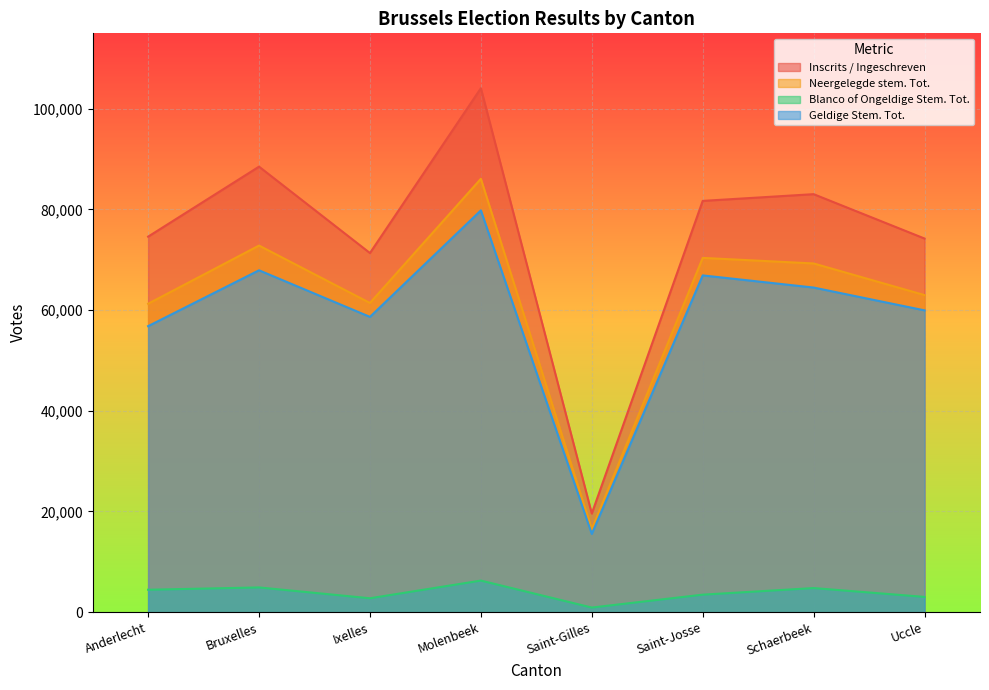

The Neergelegde stem. Tot. series shows 61428 at Ixelles. True or false?

True